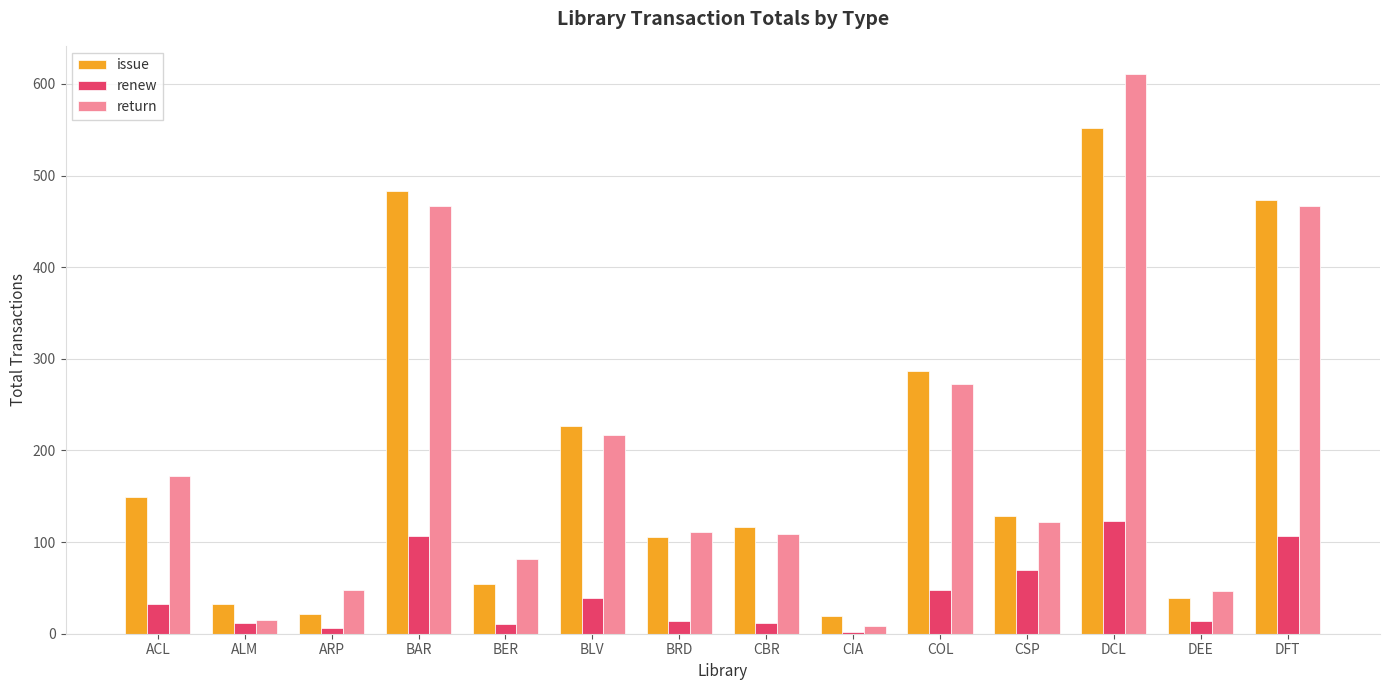

What is the maximum value for renew?

123